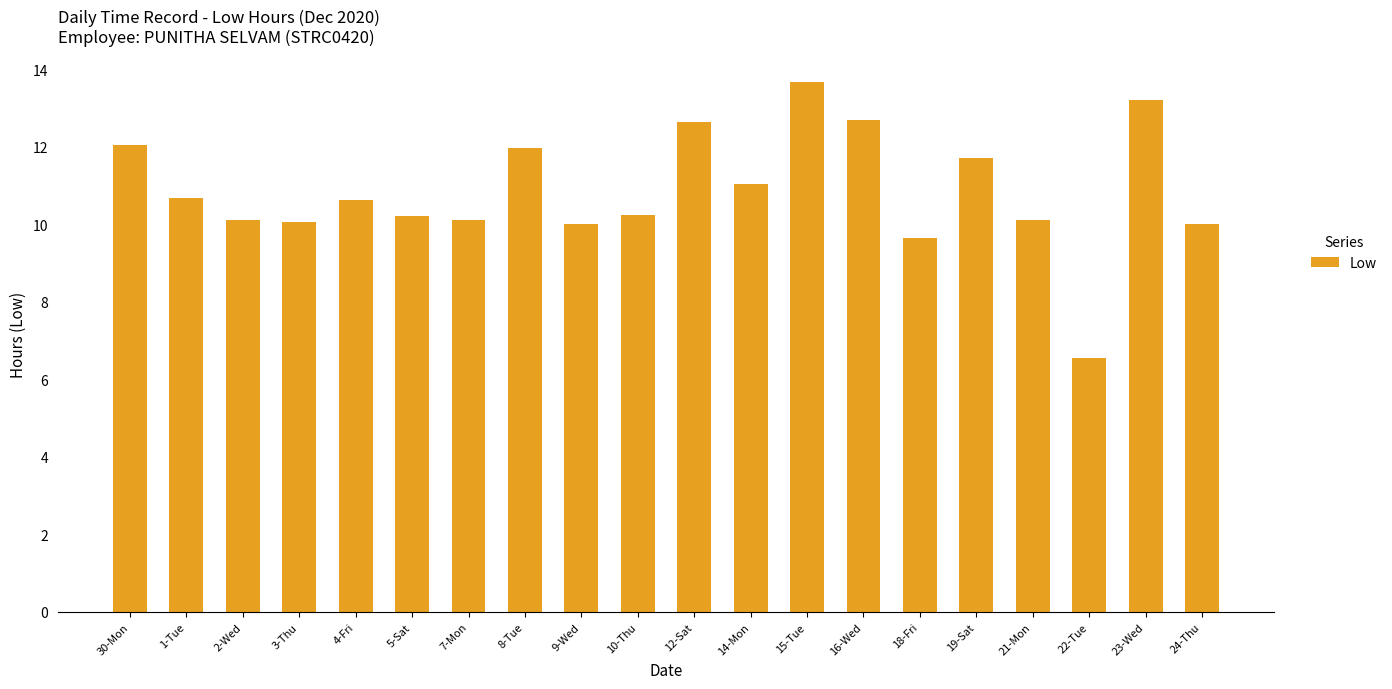

Which category has the highest value across all series?

15-Tue